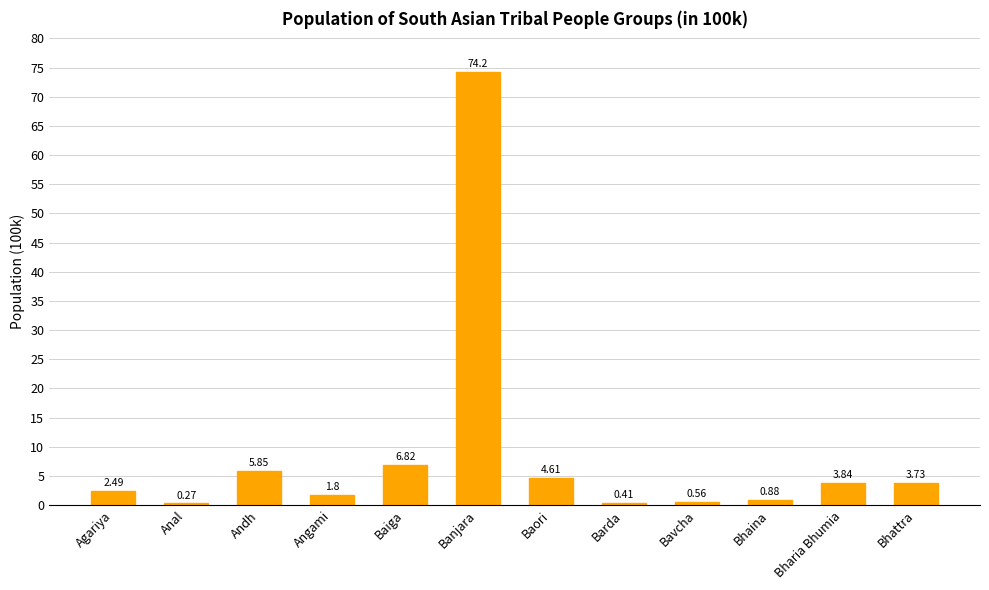

Between Angami and Banjara, which is larger?

Banjara